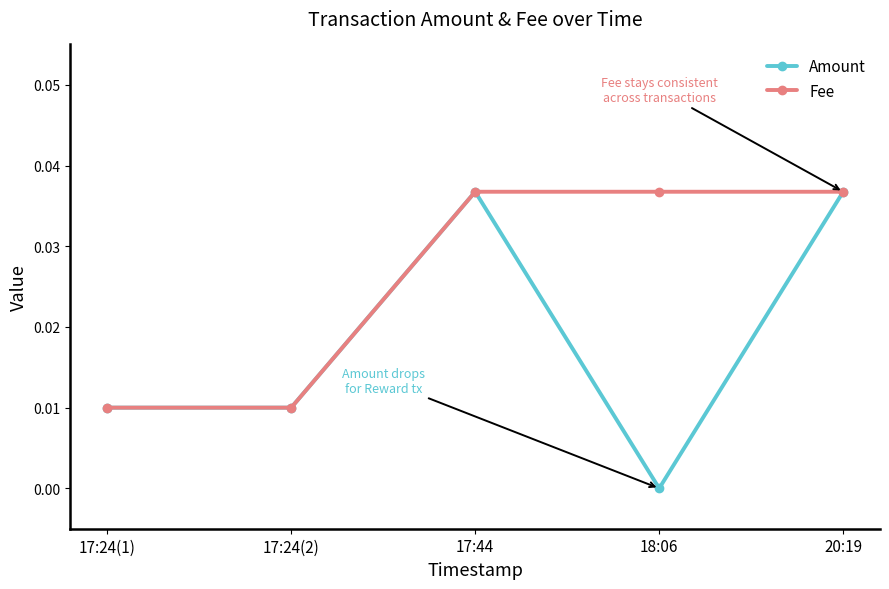

What is the label of the 2nd point from the left?

17:24(2)